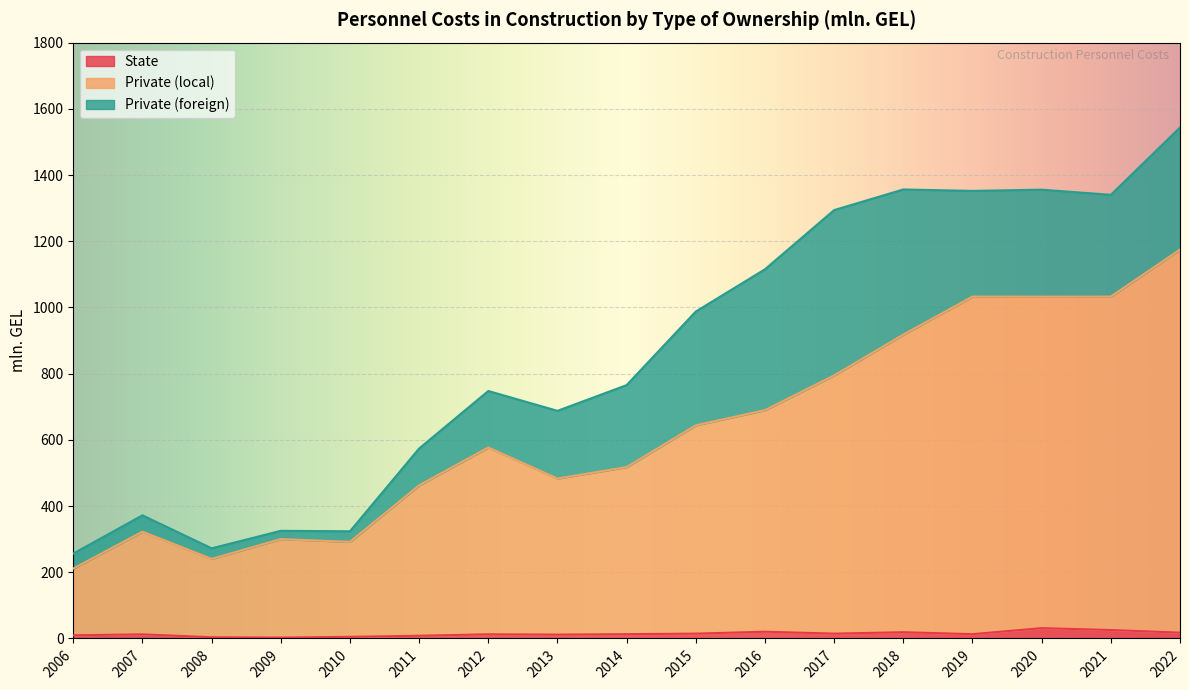

At which category is the sum across all series the highest?

2022